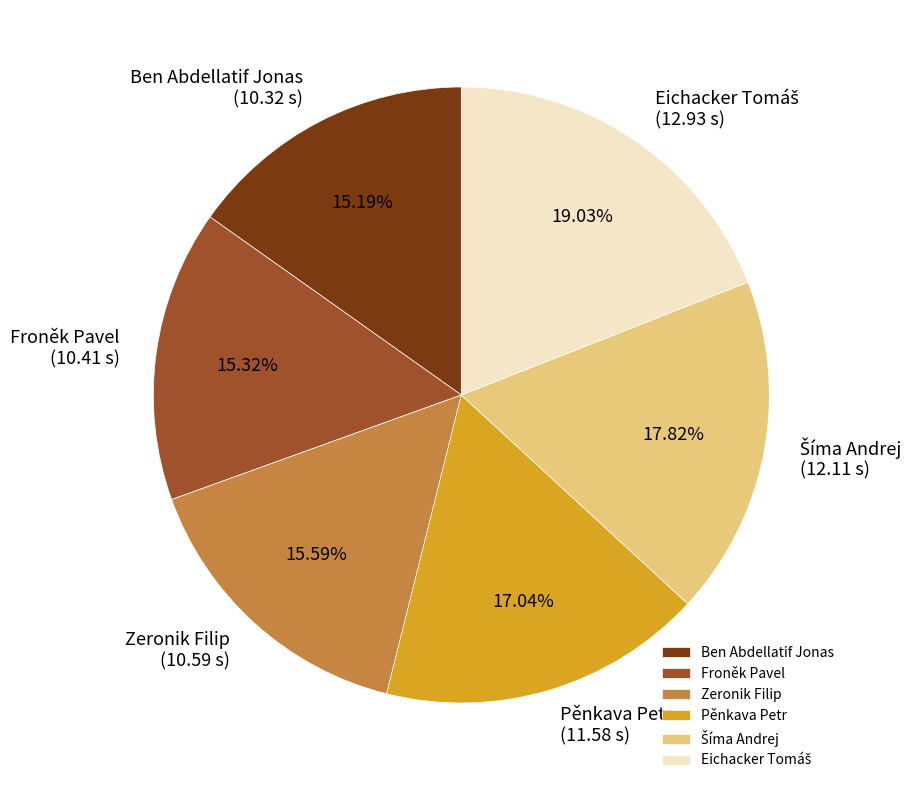

What is the ratio of the value at Ben Abdellatif Jonas to the value at Pěnkava Petr?

0.9